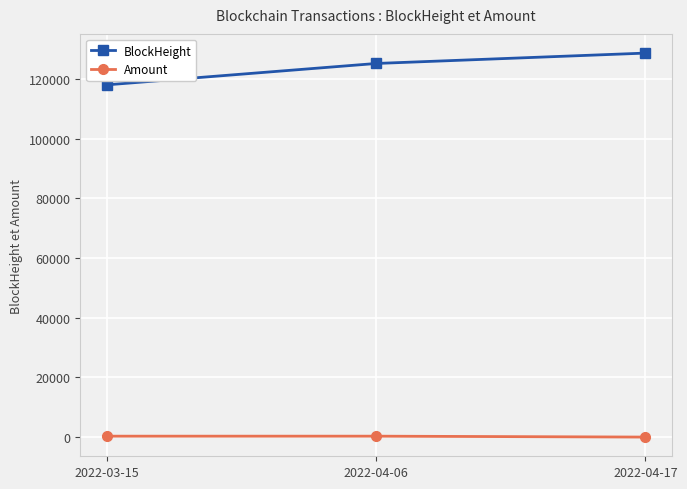

Which series has the largest range (max minus min)?

BlockHeight